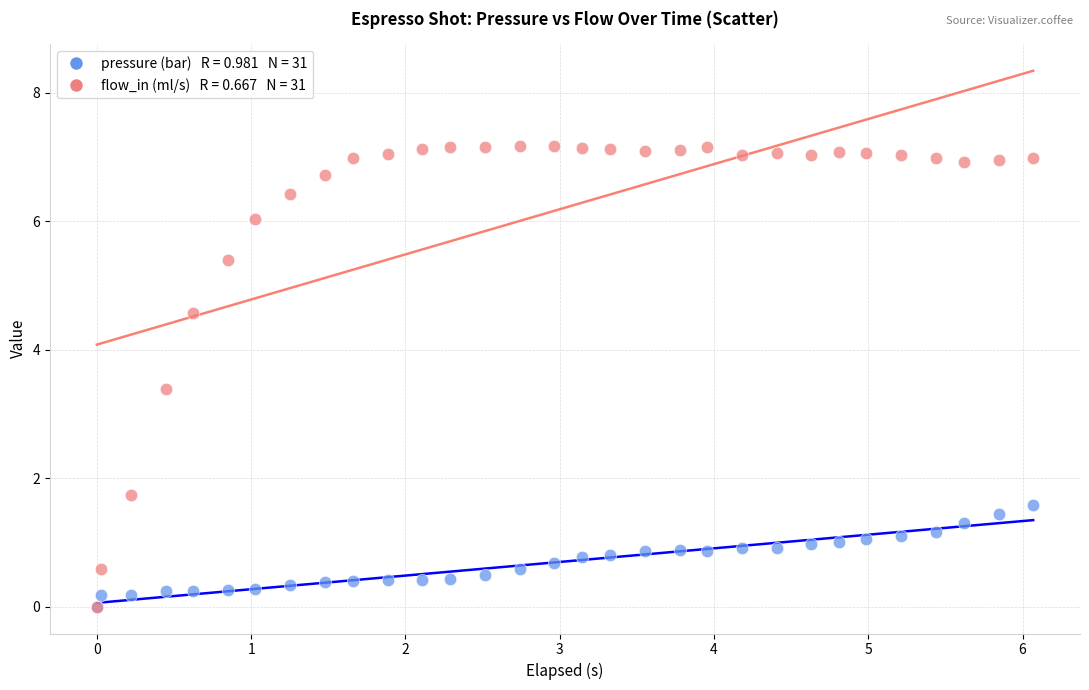

Across all series, what Y value is closest to 3?

3.4